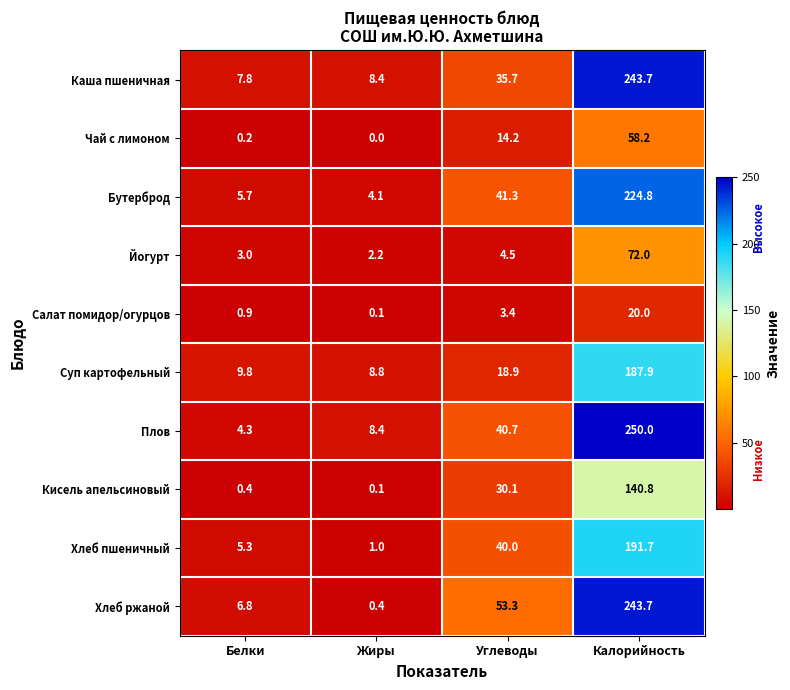

True or false: Каша пшеничная has a value of 35.7 at Углеводы.

True